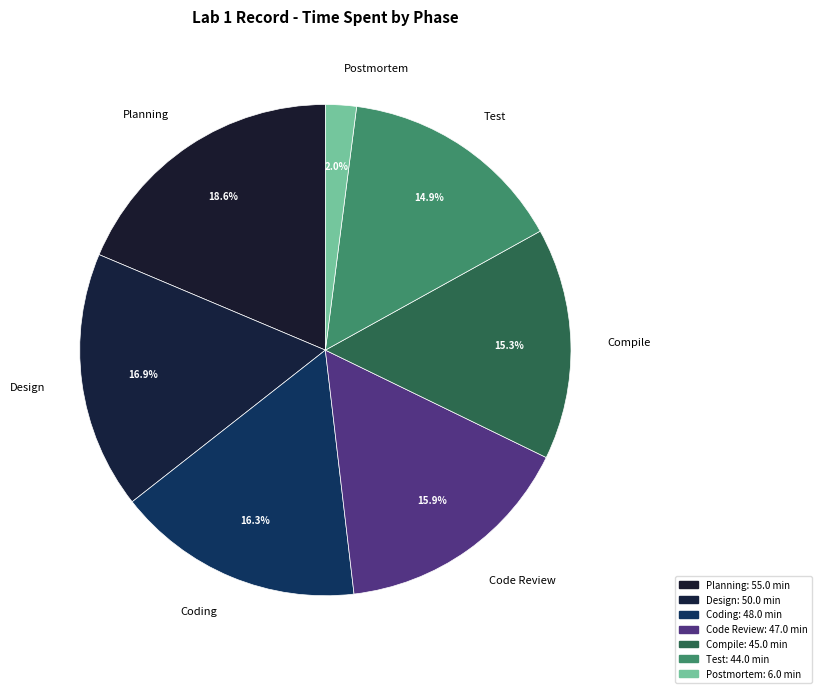

The Postmortem slice represents 2% of the pie. True or false?

True